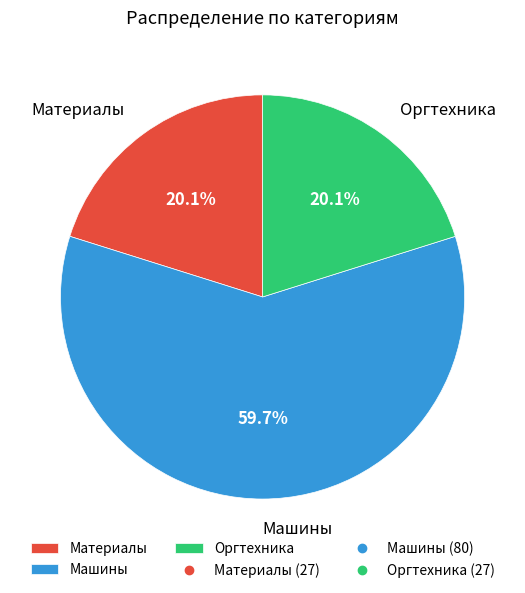

What is the largest slice in the pie chart?

Машины